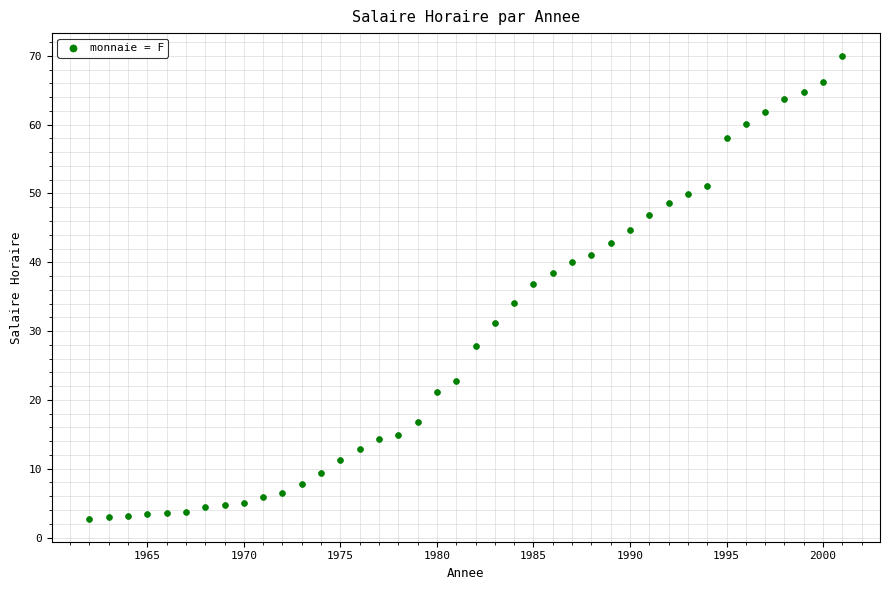

What Y value in the scatter plot is closest to 36?

36.9